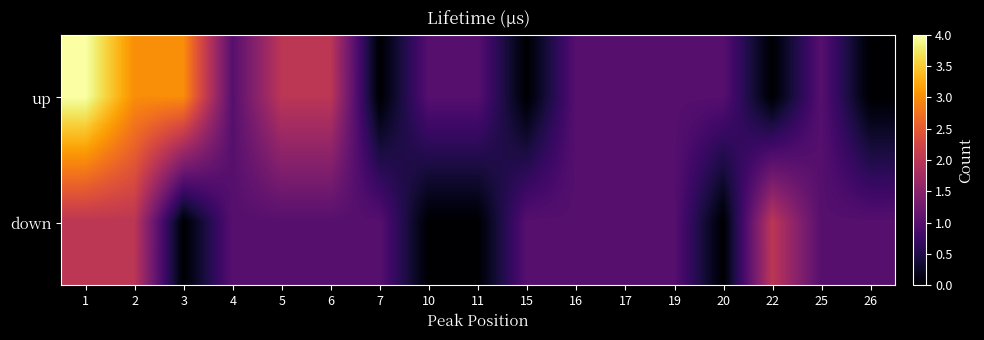

Reading left to right, list all the values displayed in this chart.

up: 1=4	2=3	3=3	4=1	5=2	6=2	7=0	10=1	11=1	15=0	16=1	17=1	19=1	20=1	22=0	25=1	26=0
down: 1=2	2=2	3=0	4=1	5=1	6=1	7=1	10=0	11=0	15=1	16=1	17=1	19=1	20=0	22=2	25=1	26=1